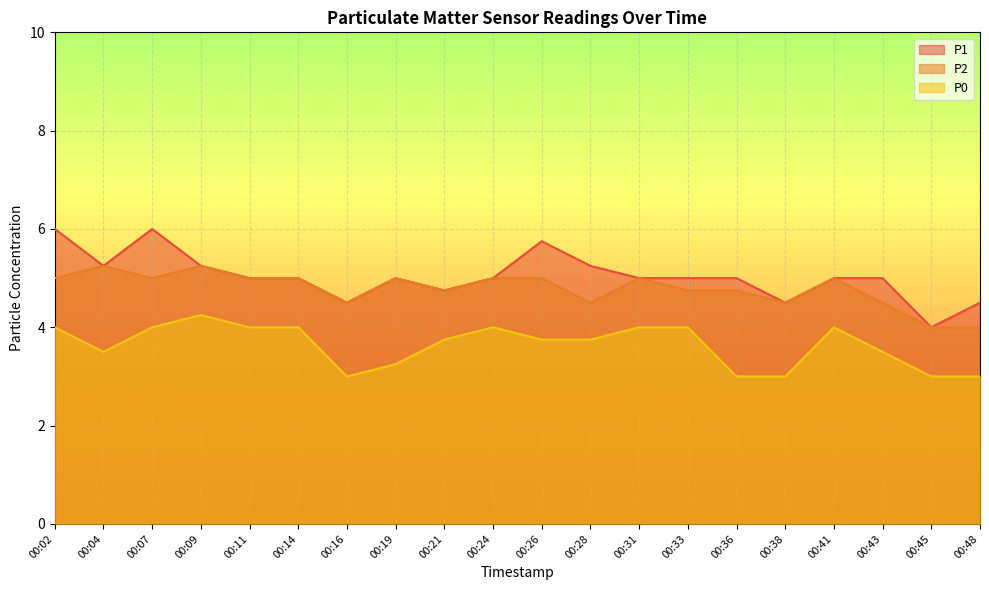

Which series has the widest spread of values?

P1